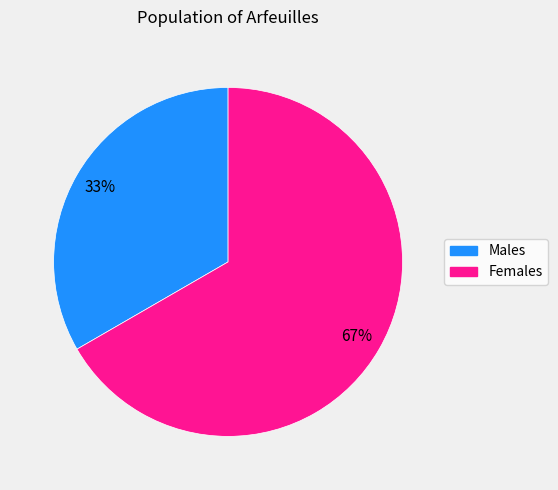

Rank the categories by value from highest to lowest.

Females, Males